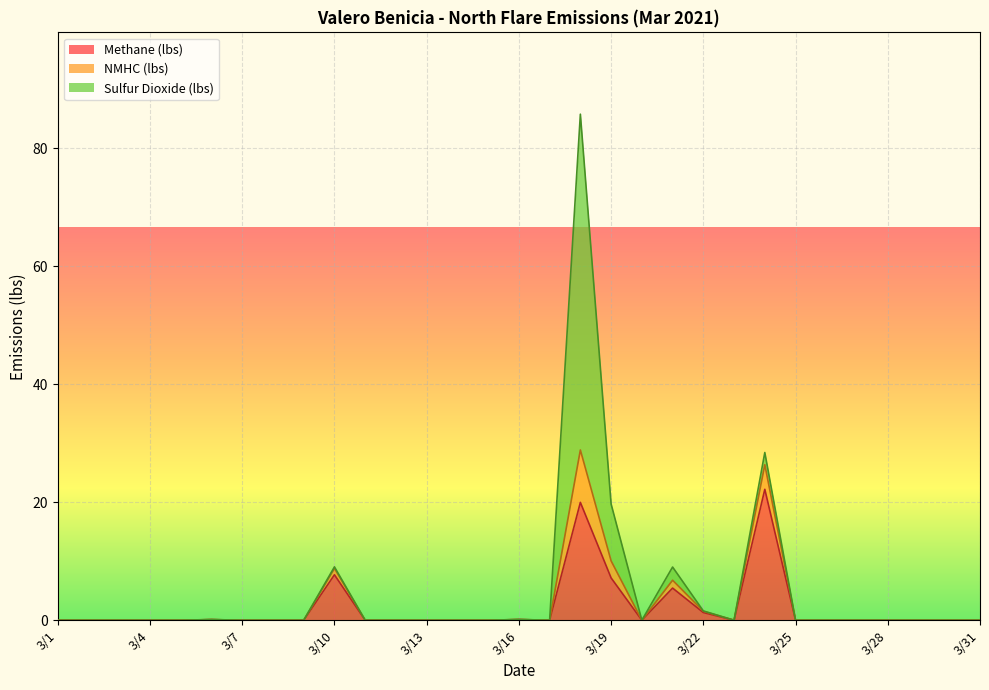

Is the value of NMHC (lbs) at 3/28 greater than the value of Methane (lbs) at 3/10?

No